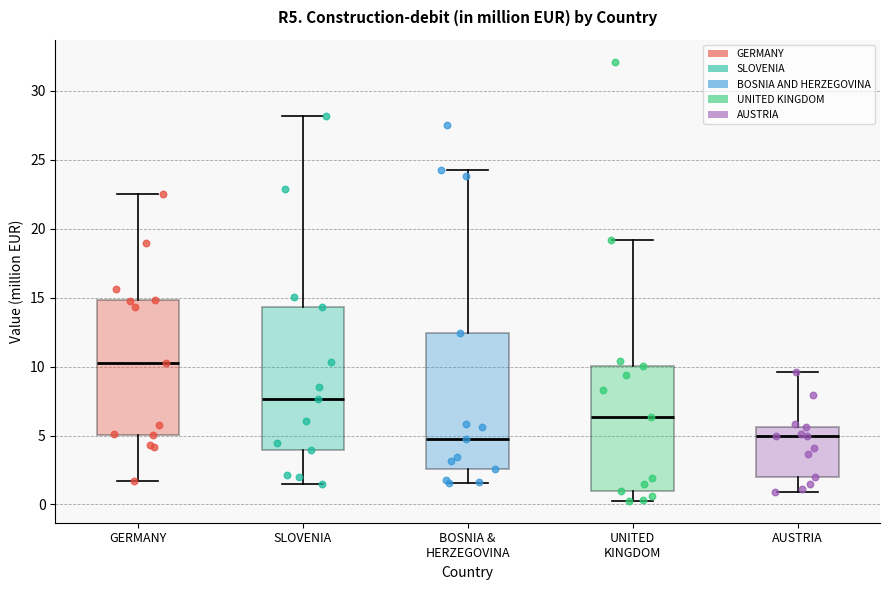

Comparing the boxes themselves (not the whiskers), which one is the tallest?

SLOVENIA